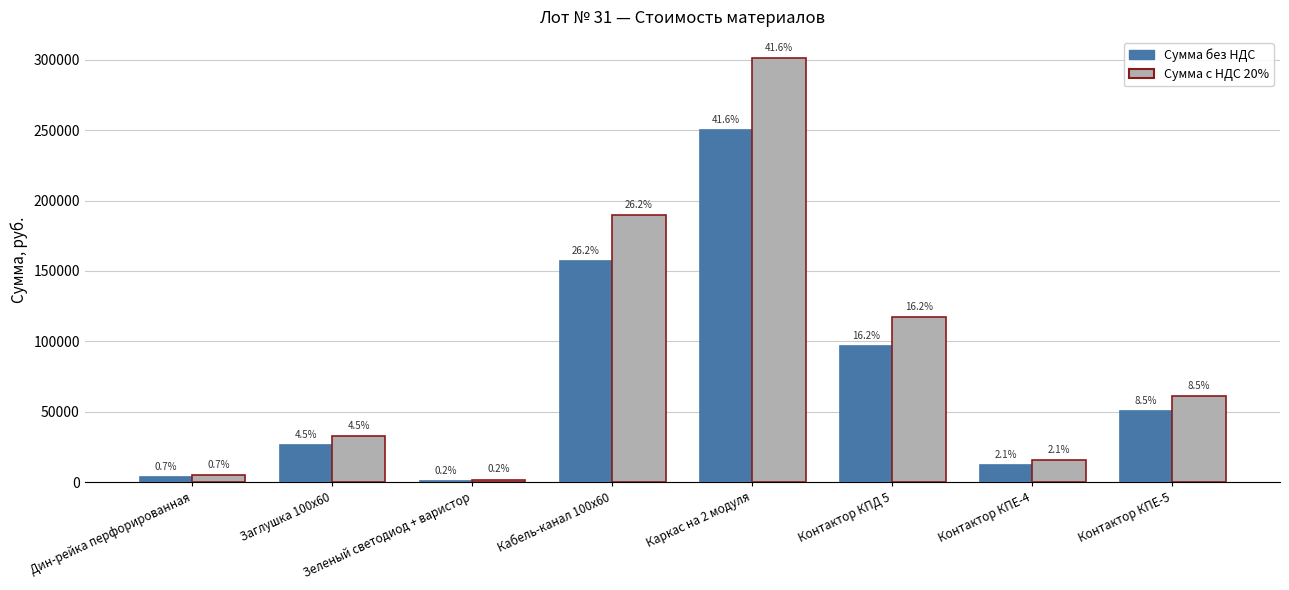

What position from the left is Кабель-канал 100х60?

4